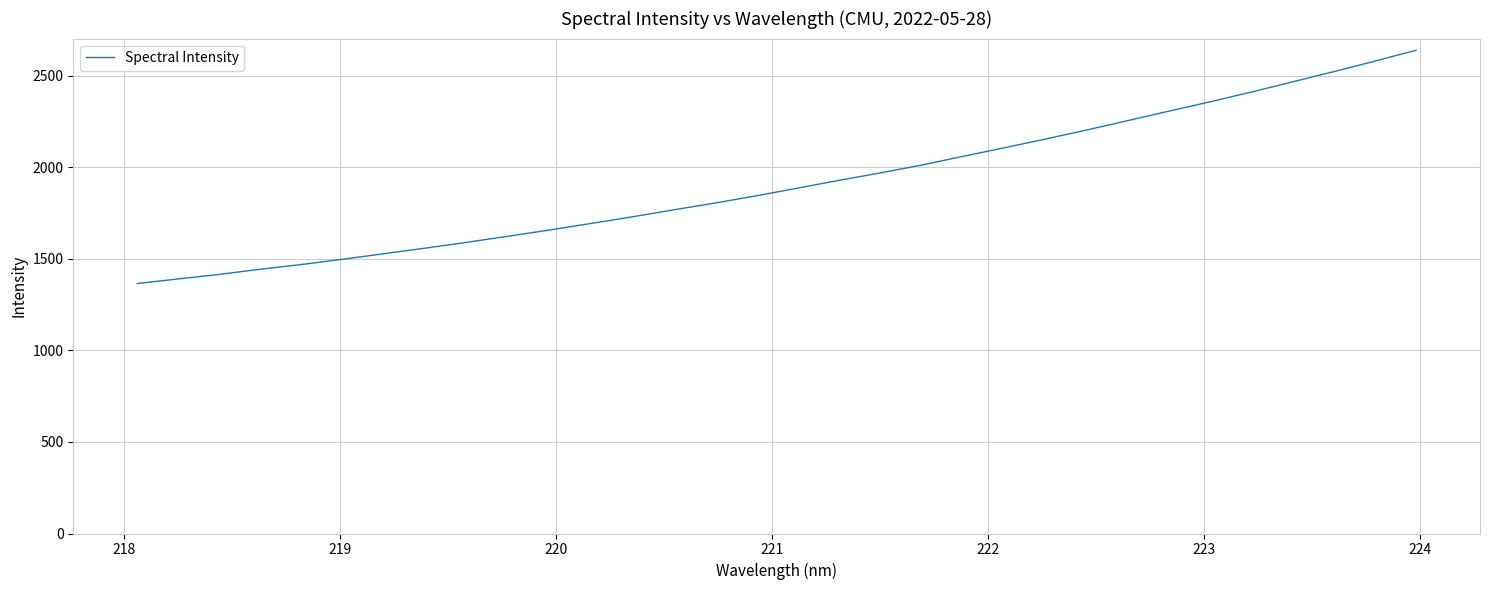

How many values exceed 1887?

16